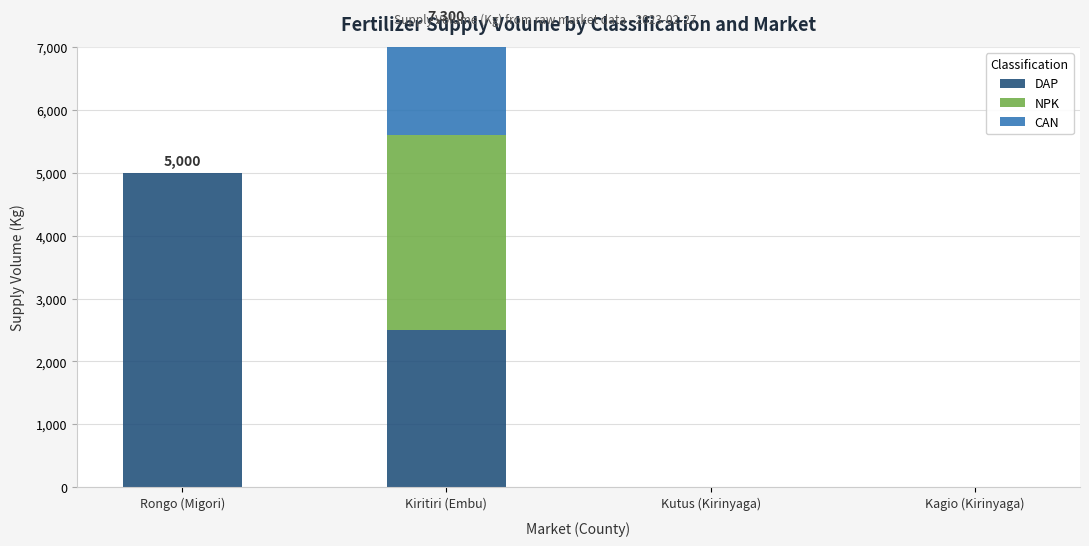

Which label corresponds to the largest value in the chart?

Rongo (Migori)